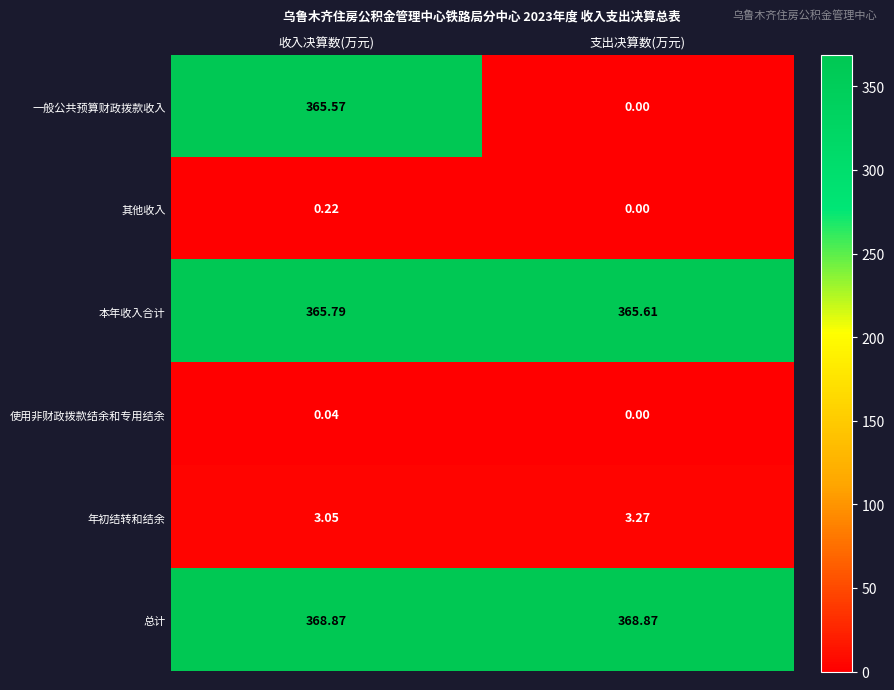

Which series has the largest total across all categories?

总计